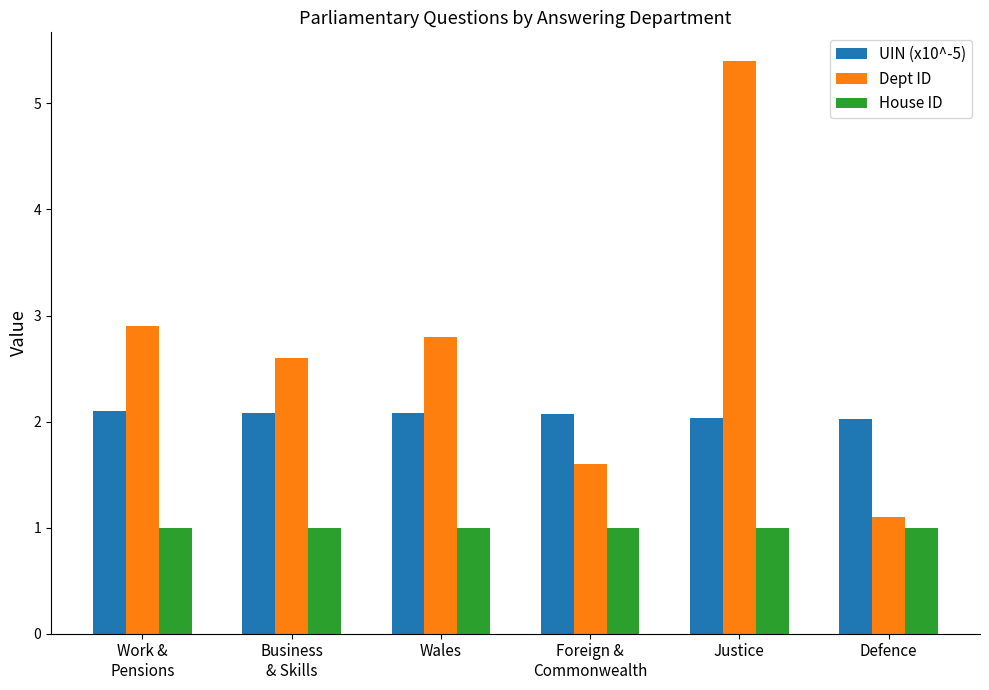

How many groups of bars are there?

6